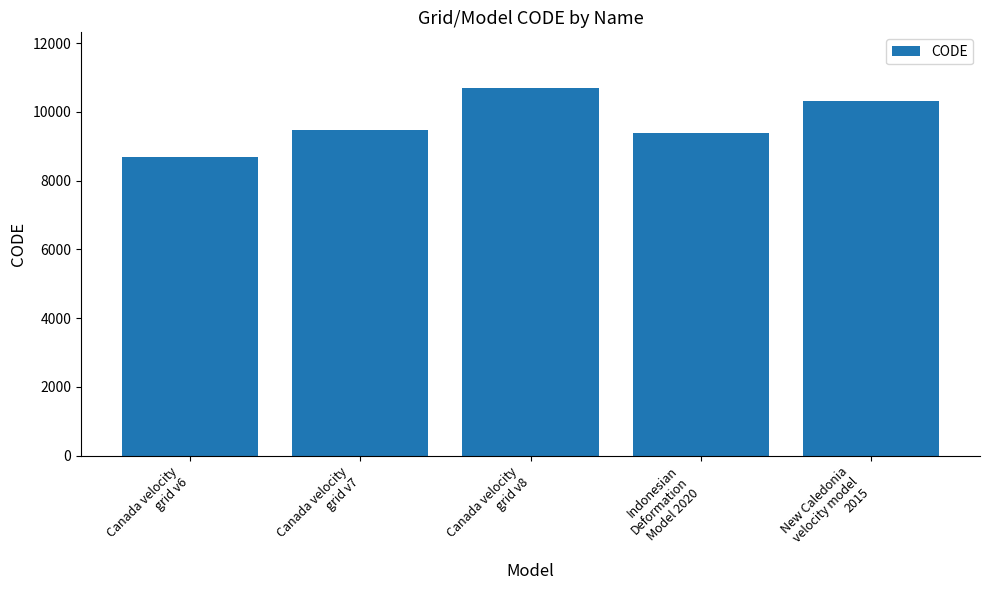

How many bars are there in total?

5